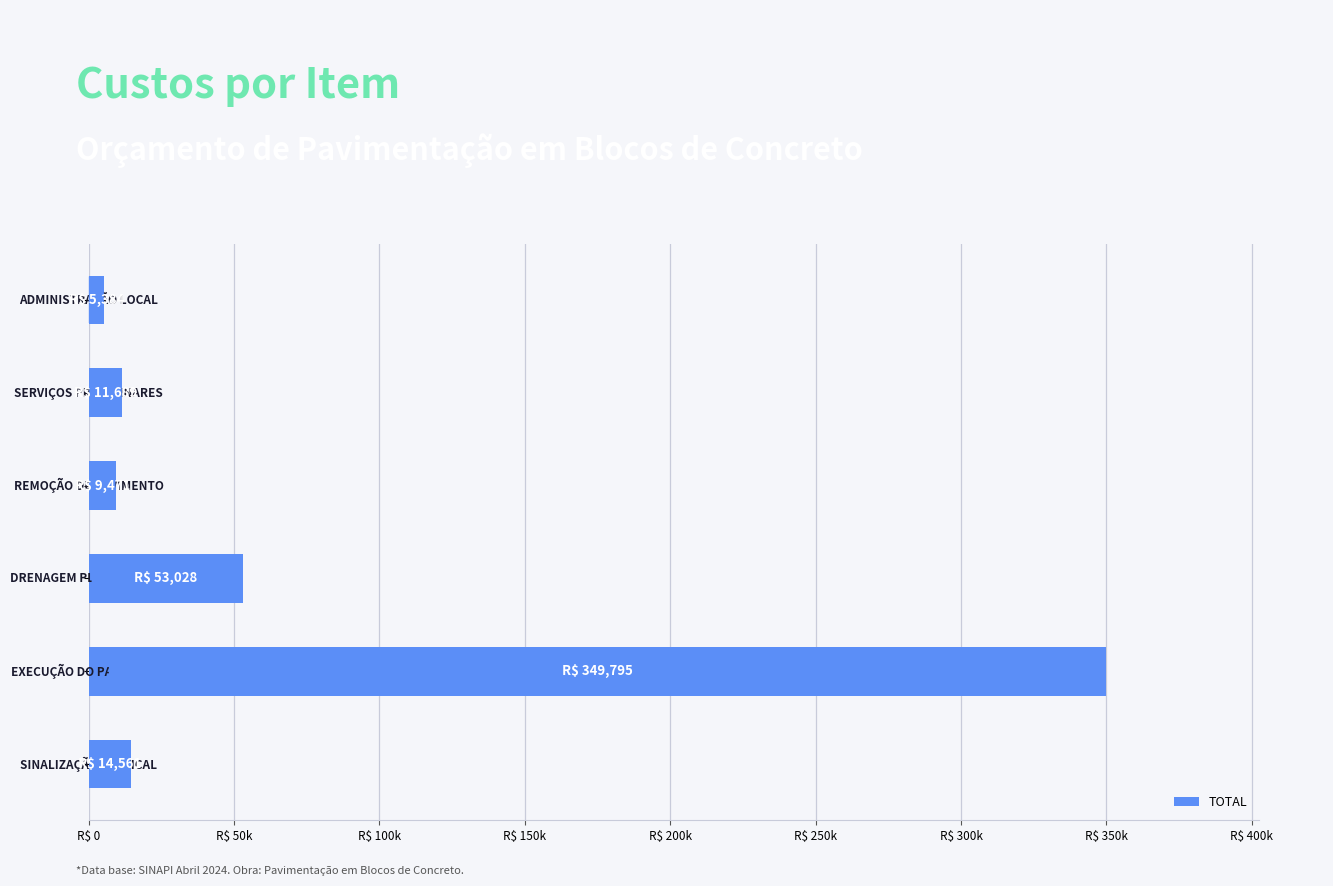

Are the bars horizontal?

Yes